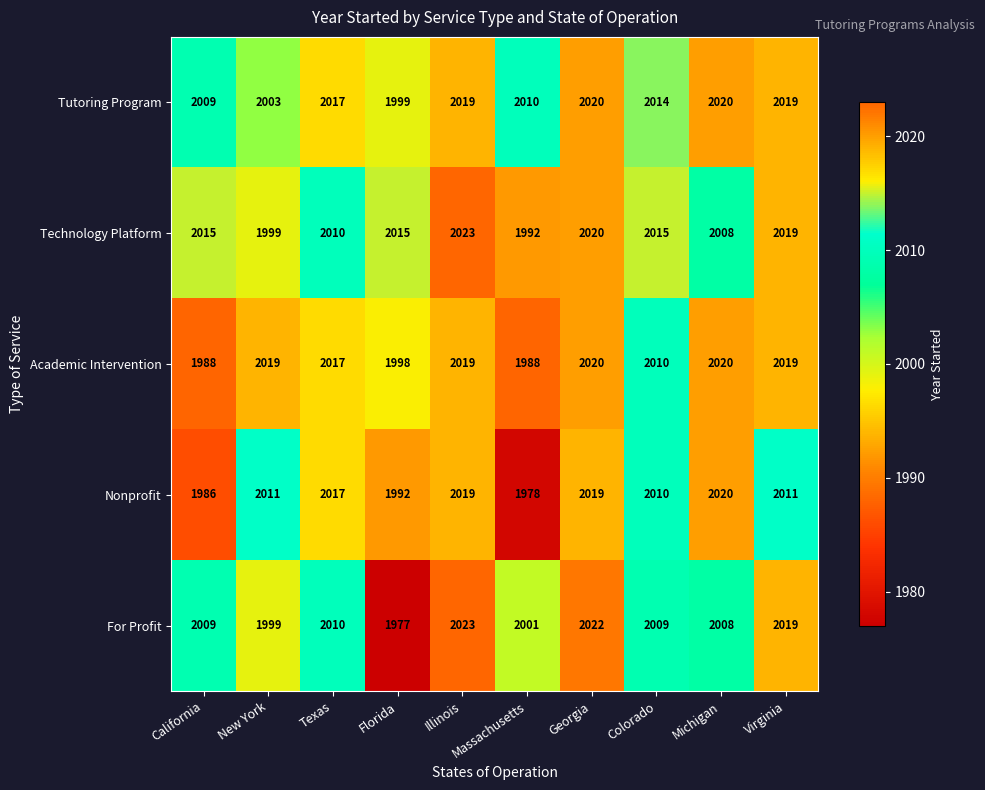

How many categories are shown in the chart?

10